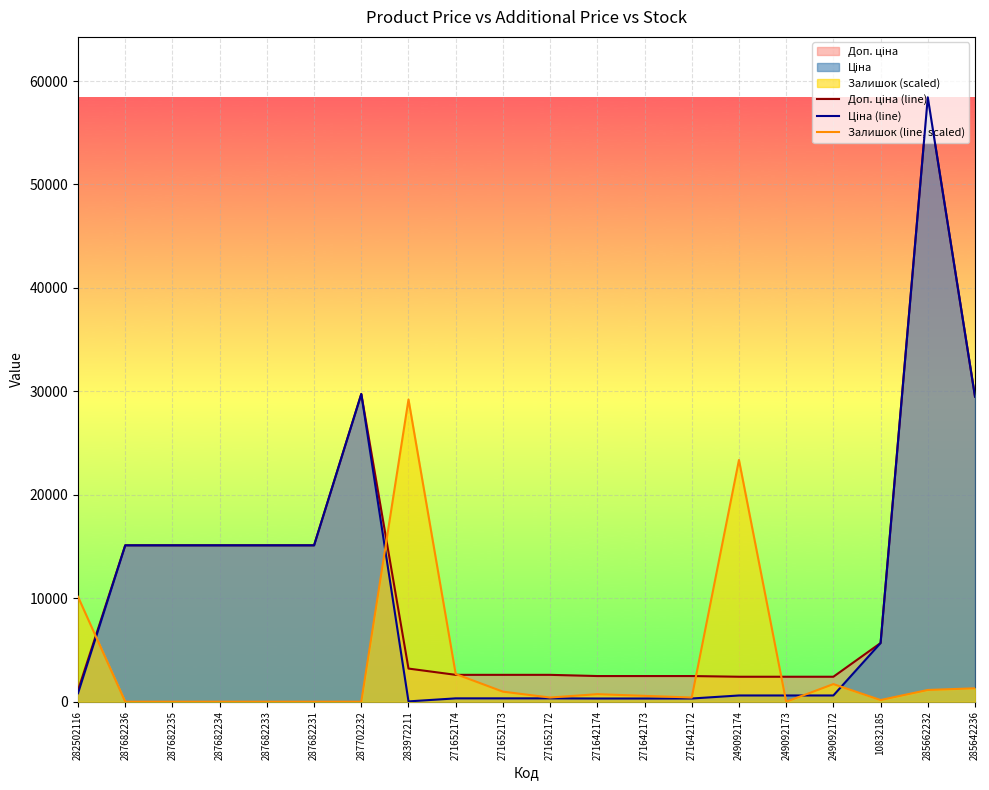

Rank the series at 271652174 from lowest to highest value.

Ціна (line), Доп. ціна (line), Залишок (line, scaled)